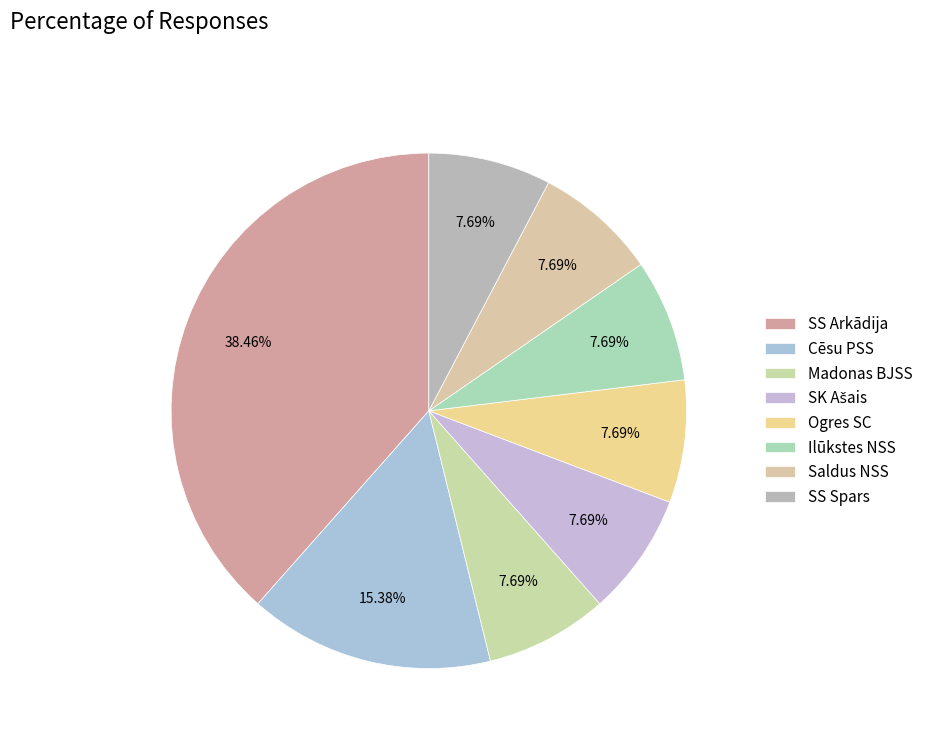

How many segments does this pie chart have?

8